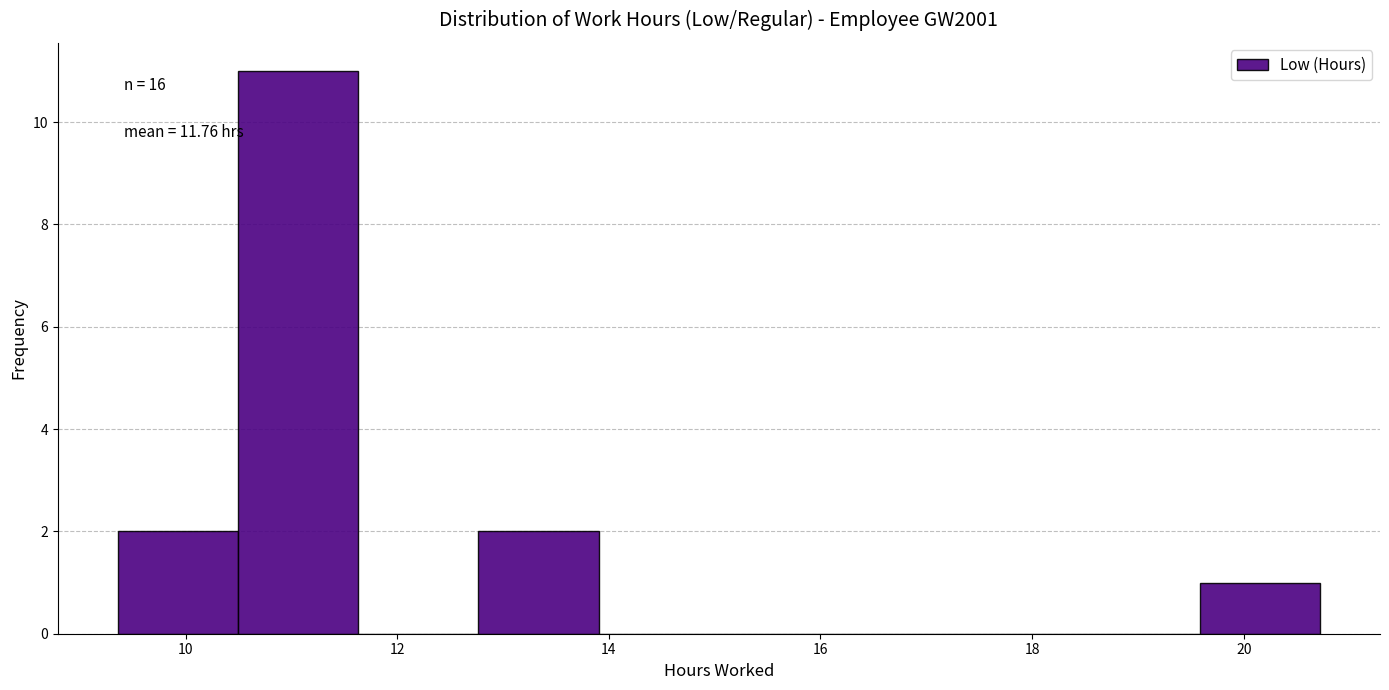

Which range on the x-axis has the tallest bar?

10.4 to 11.6